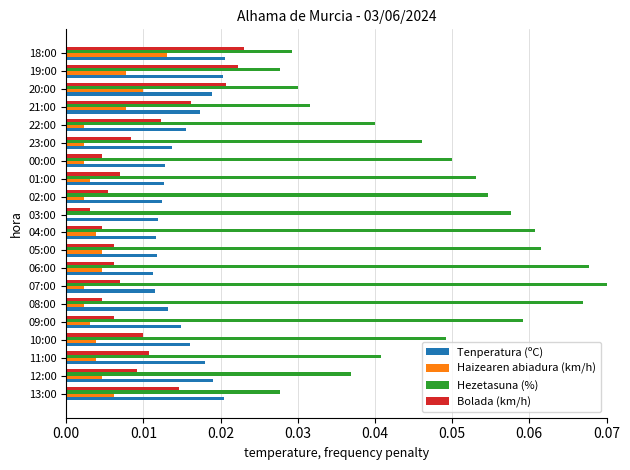

True or false: Bolada (km/h) has a value of 0.0 at 20:00.

True